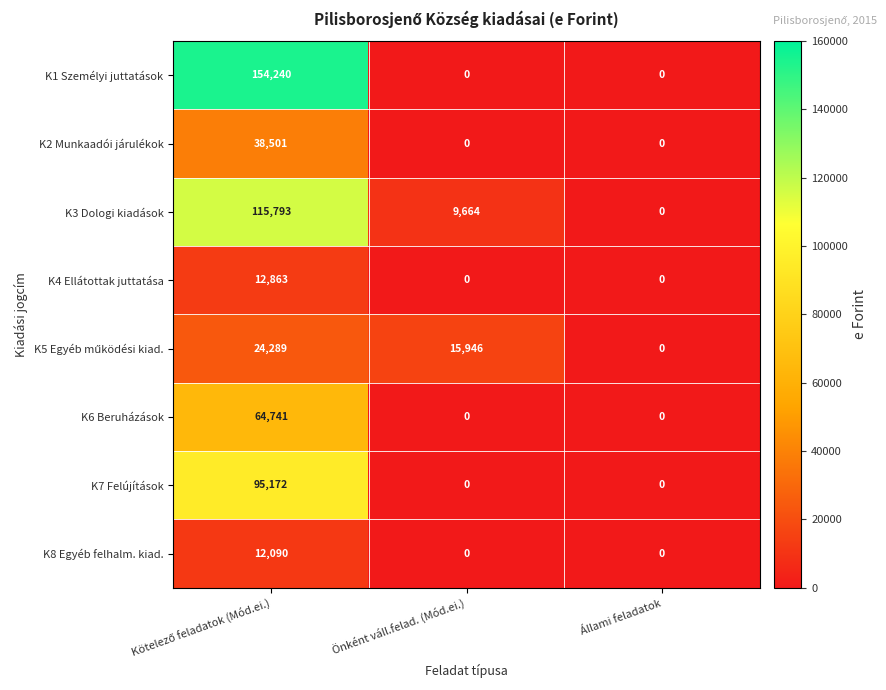

How many categories are shown in the chart?

3